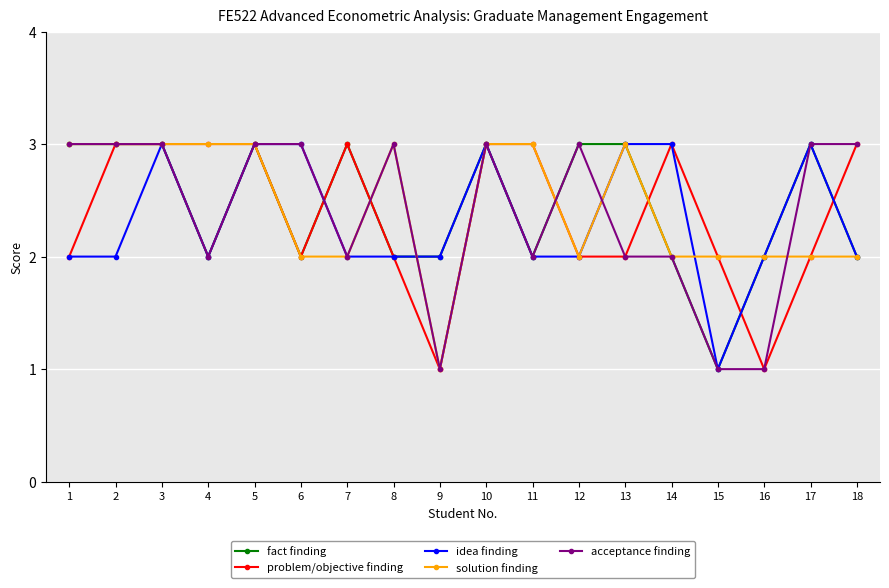

What is the maximum value for problem/objective finding?

3